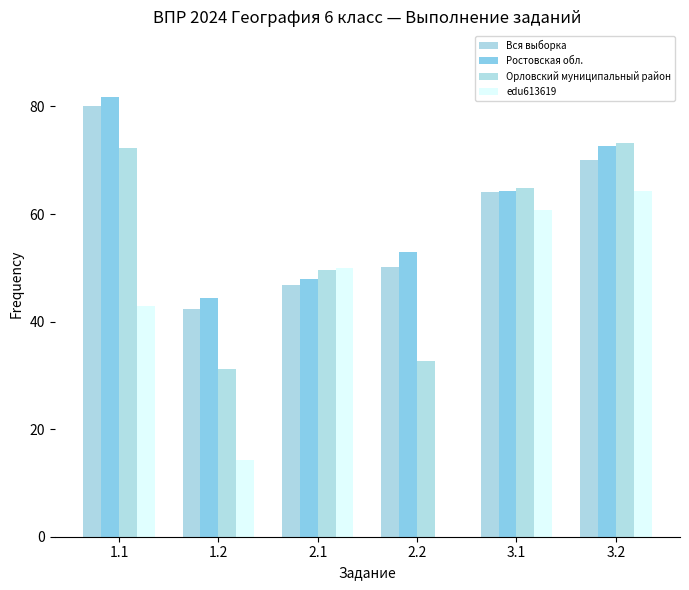

What is the spread (max minus min) of values at 2.1?

3.2